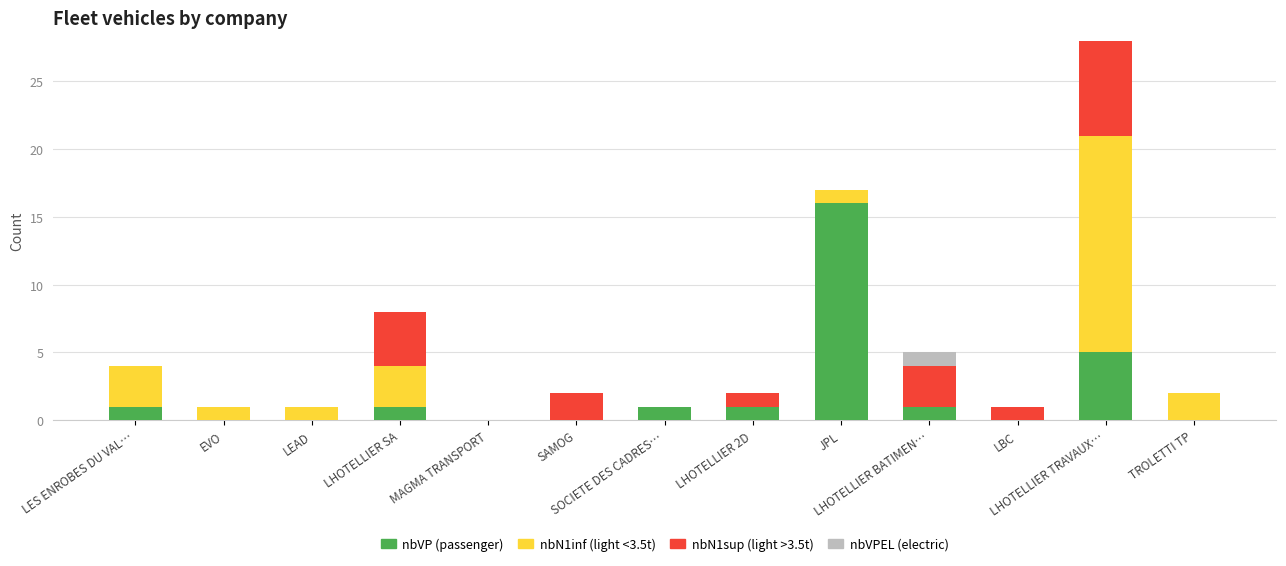

Count the number of data series in this chart.

4